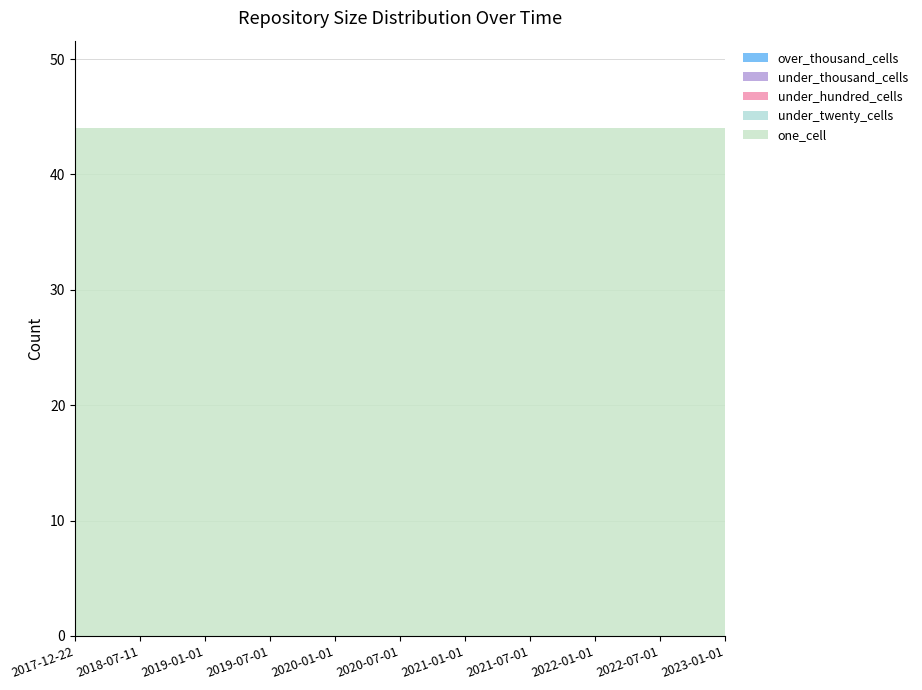

Reading right to left, extract all data points from this chart.

one_cell: 2023-01-01=44	2022-10-01=44	2022-07-01=44	2022-04-01=44	2022-01-01=44	2021-10-01=44	2021-07-01=44	2021-04-01=44	2021-01-01=44	2020-10-01=44	2020-07-01=44	2020-04-01=44	2020-01-01=44	2019-10-09=44	2019-07-01=44	2019-04-06=44	2019-01-01=44	2018-09-28=44	2018-07-11=44	2018-04-09=44	2017-12-22=44
under_twenty_cells: 2023-01-01=0	2022-10-01=0	2022-07-01=0	2022-04-01=0	2022-01-01=0	2021-10-01=0	2021-07-01=0	2021-04-01=0	2021-01-01=0	2020-10-01=0	2020-07-01=0	2020-04-01=0	2020-01-01=0	2019-10-09=0	2019-07-01=0	2019-04-06=0	2019-01-01=0	2018-09-28=0	2018-07-11=0	2018-04-09=0	2017-12-22=0
under_hundred_cells: 2023-01-01=0	2022-10-01=0	2022-07-01=0	2022-04-01=0	2022-01-01=0	2021-10-01=0	2021-07-01=0	2021-04-01=0	2021-01-01=0	2020-10-01=0	2020-07-01=0	2020-04-01=0	2020-01-01=0	2019-10-09=0	2019-07-01=0	2019-04-06=0	2019-01-01=0	2018-09-28=0	2018-07-11=0	2018-04-09=0	2017-12-22=0
under_thousand_cells: 2023-01-01=0	2022-10-01=0	2022-07-01=0	2022-04-01=0	2022-01-01=0	2021-10-01=0	2021-07-01=0	2021-04-01=0	2021-01-01=0	2020-10-01=0	2020-07-01=0	2020-04-01=0	2020-01-01=0	2019-10-09=0	2019-07-01=0	2019-04-06=0	2019-01-01=0	2018-09-28=0	2018-07-11=0	2018-04-09=0	2017-12-22=0
over_thousand_cells: 2023-01-01=0	2022-10-01=0	2022-07-01=0	2022-04-01=0	2022-01-01=0	2021-10-01=0	2021-07-01=0	2021-04-01=0	2021-01-01=0	2020-10-01=0	2020-07-01=0	2020-04-01=0	2020-01-01=0	2019-10-09=0	2019-07-01=0	2019-04-06=0	2019-01-01=0	2018-09-28=0	2018-07-11=0	2018-04-09=0	2017-12-22=0